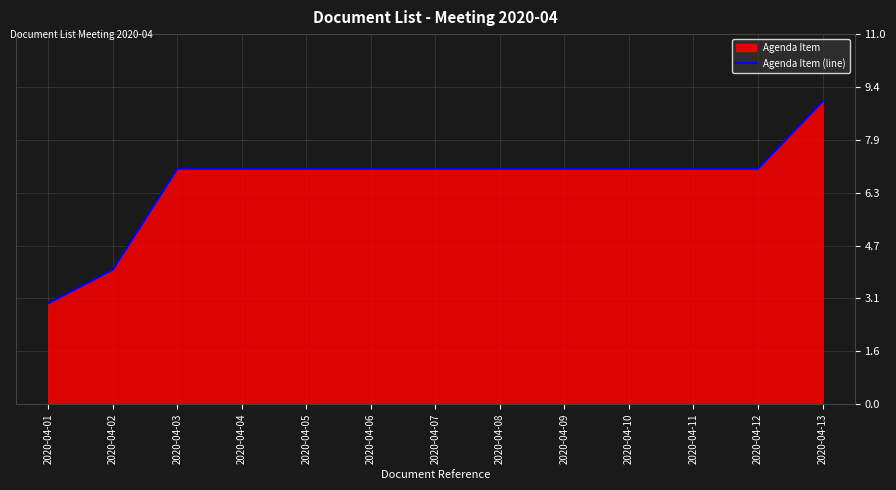

What is the difference between the maximum and minimum values?

6